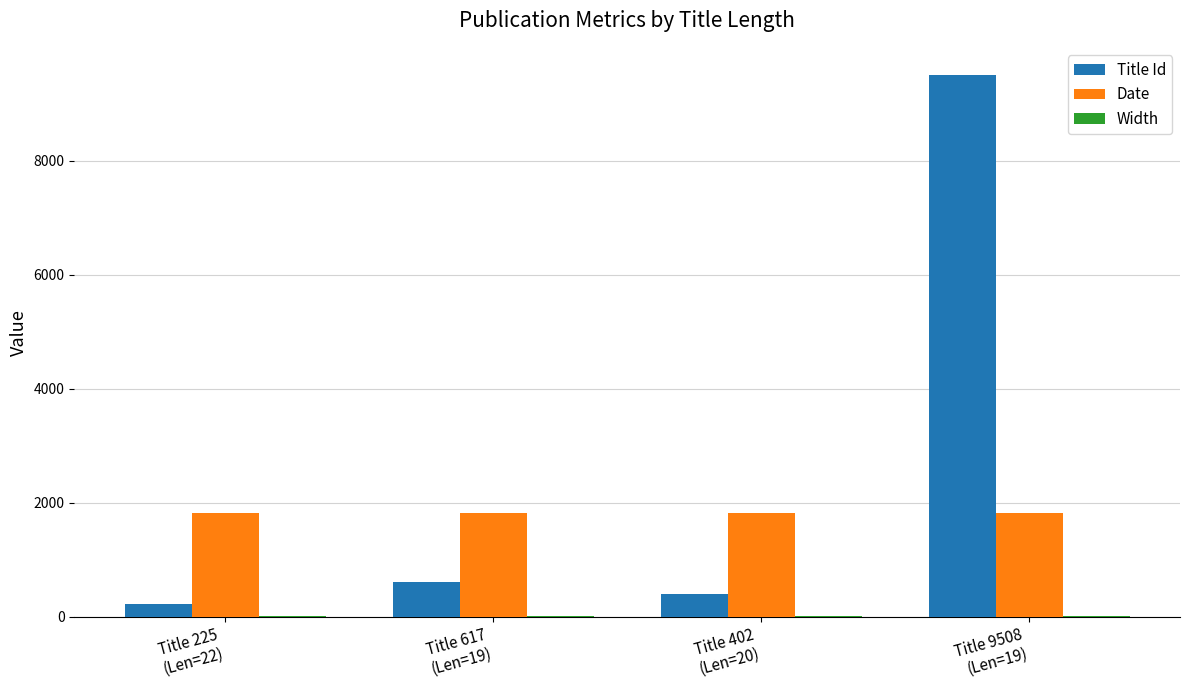

Which series has the largest total across all categories?

Title Id